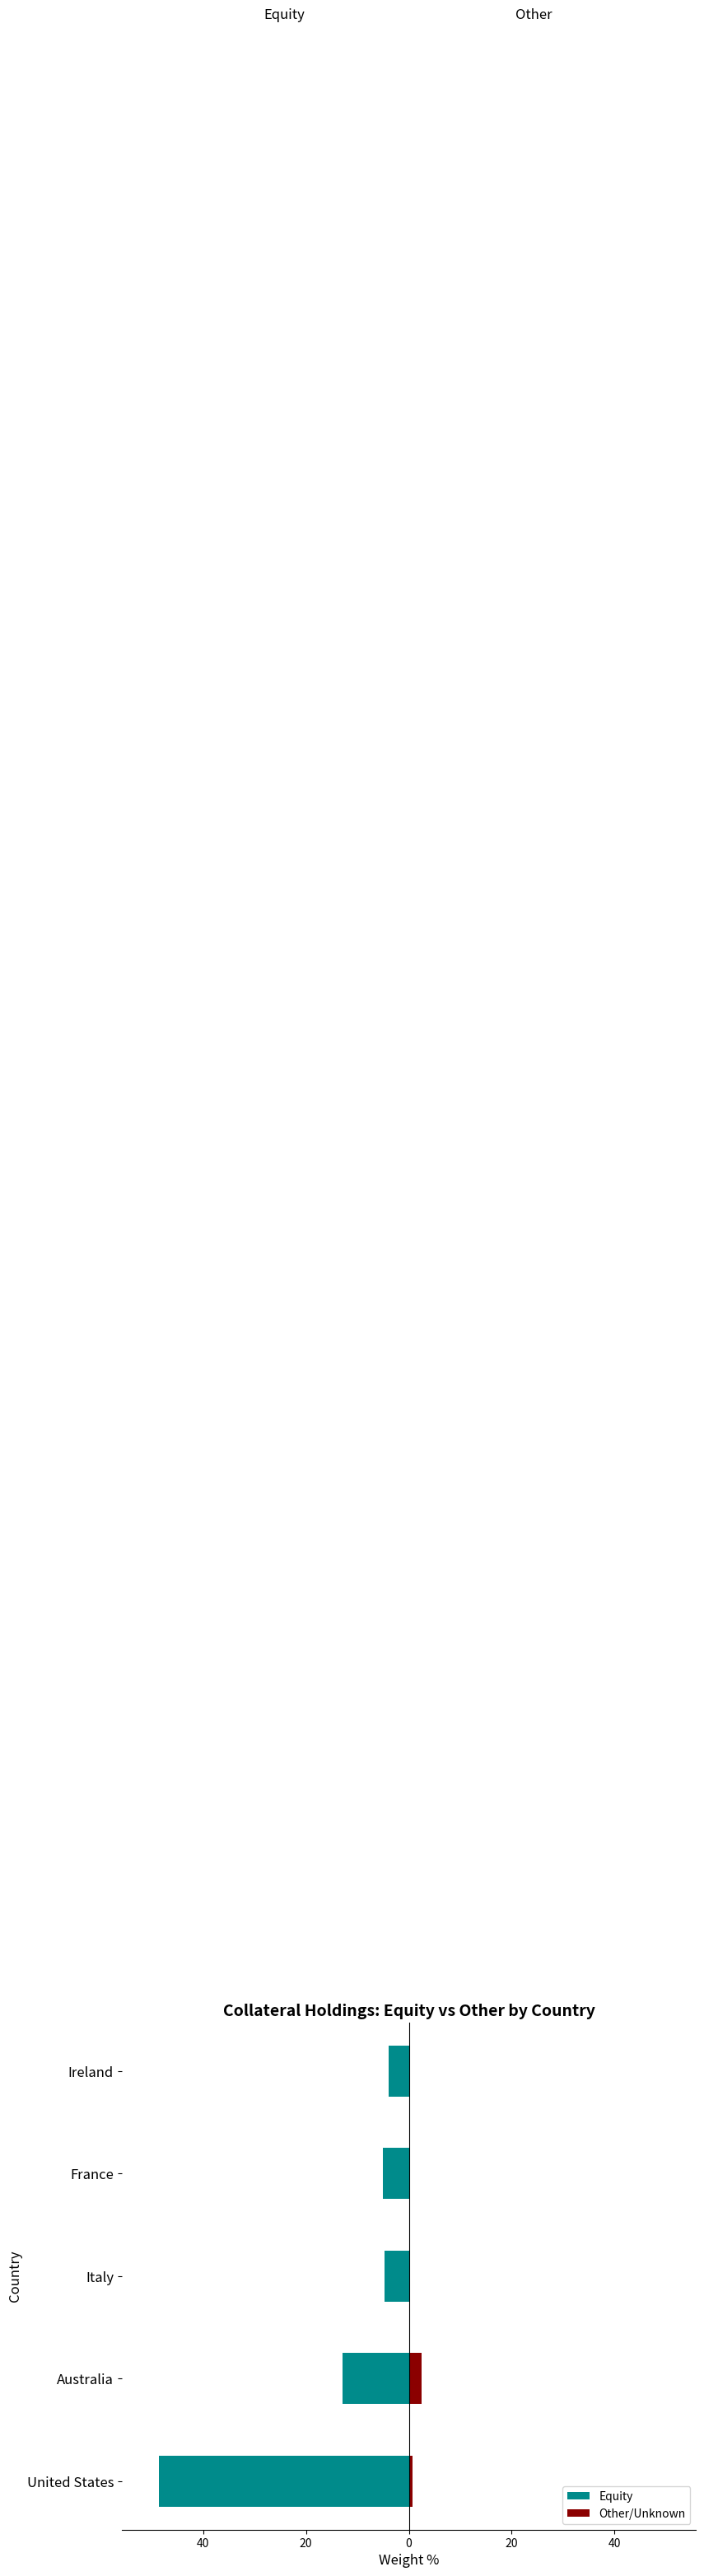

Which series changed the most between 40 and 20?

Equity